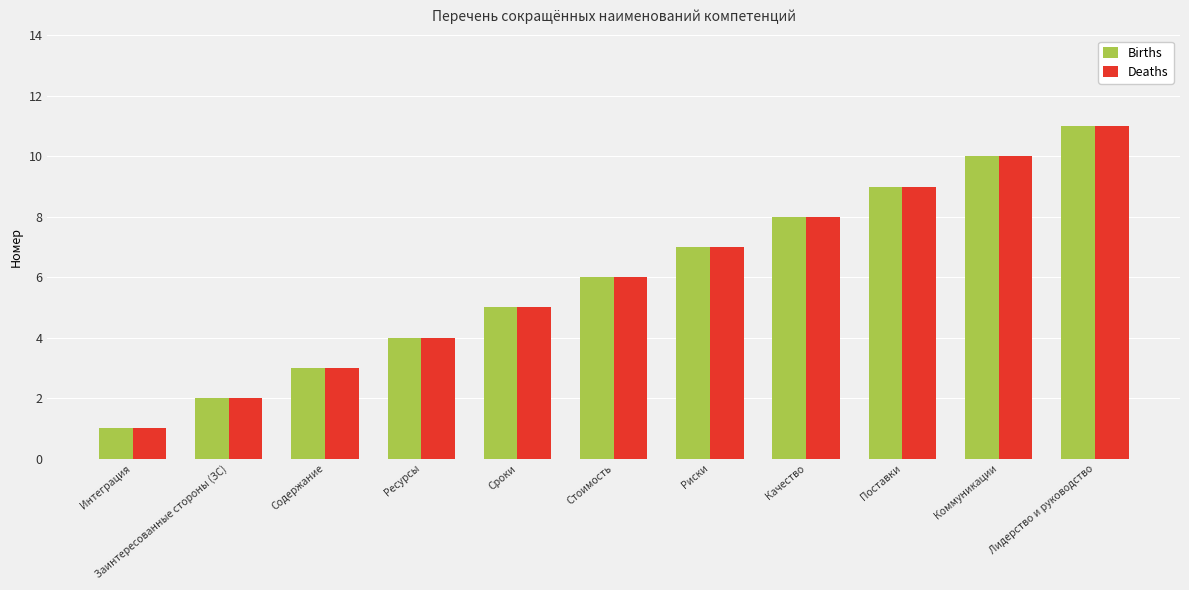

What is the sum of the Deaths values at Риски and Интеграция?

8